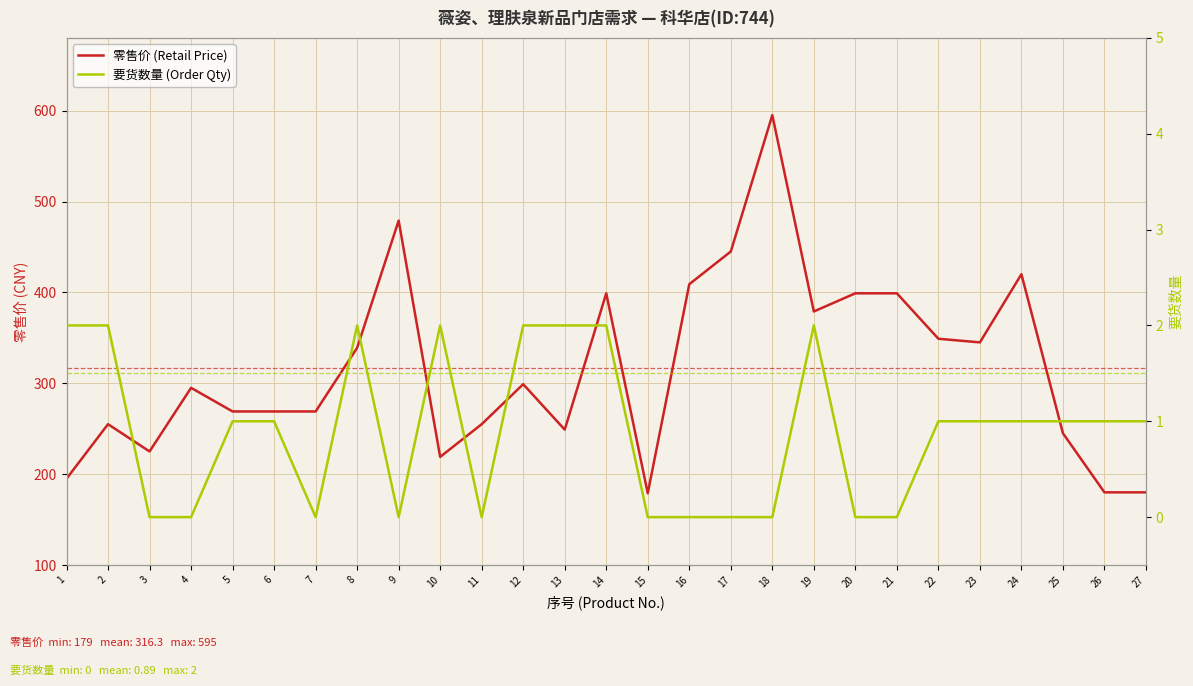

Between 12 and 7, which is larger?

12